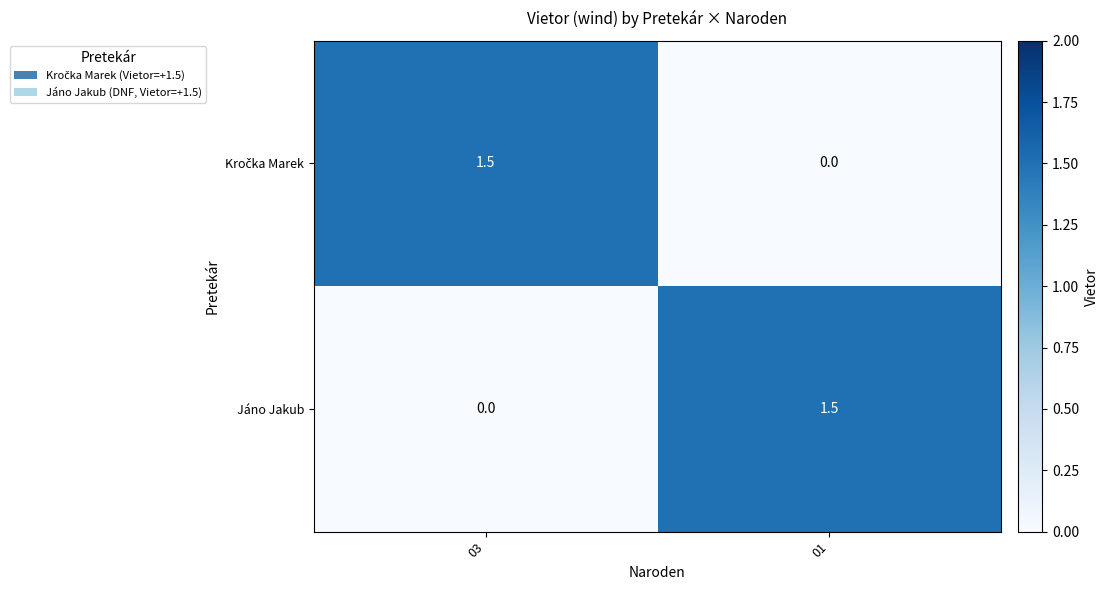

At which label is Jáno Jakub closest to 0?

03